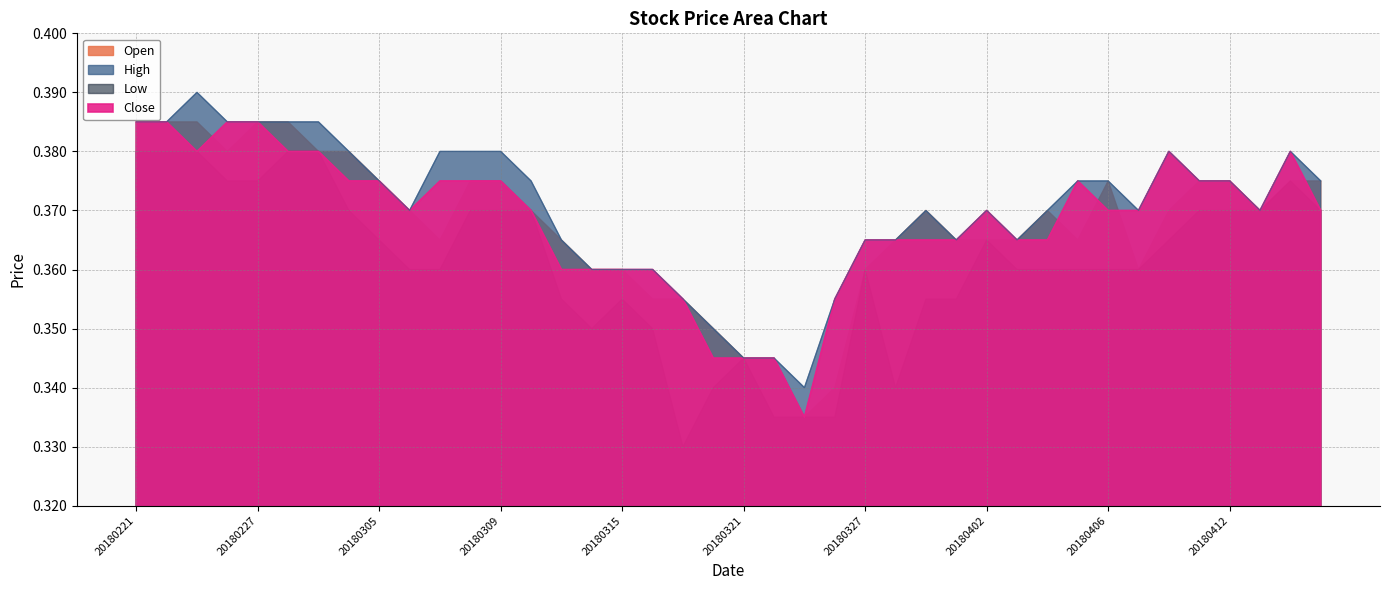

At which category does High reach its first local valley?

20180306